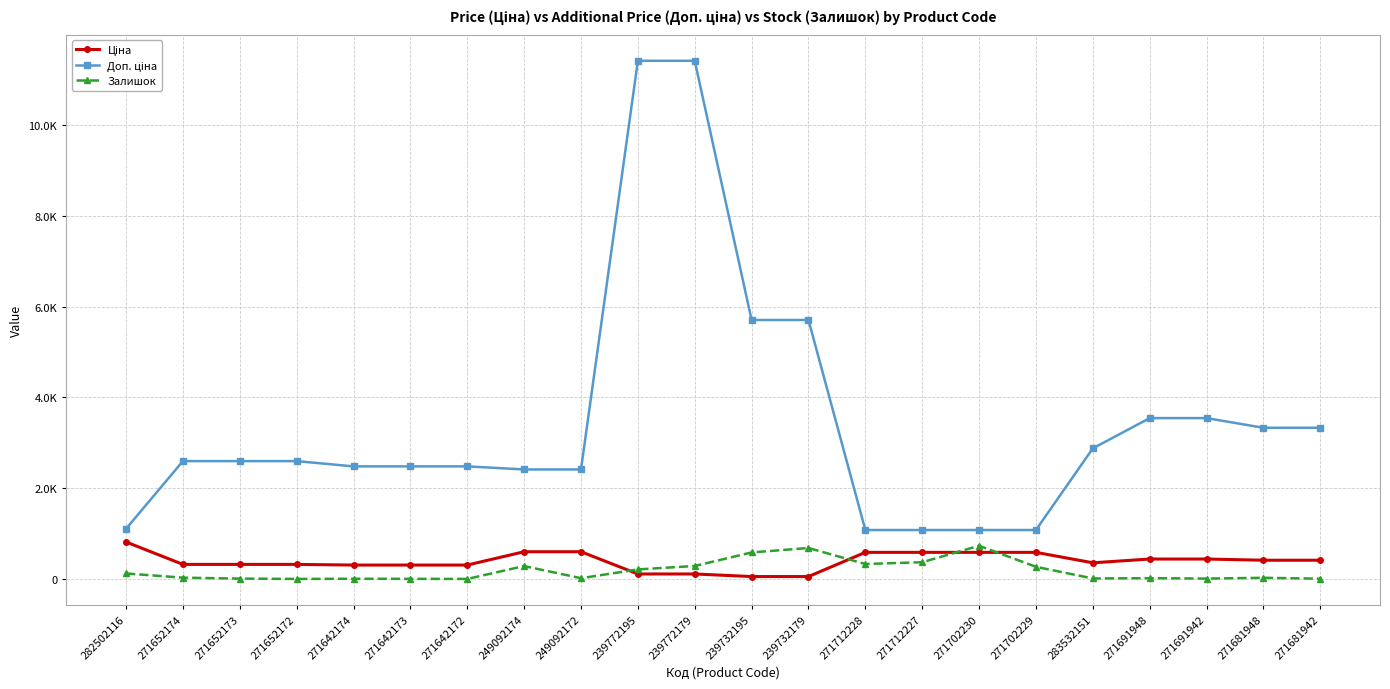

True or false: Доп. ціна and Залишок cross at least once.

False